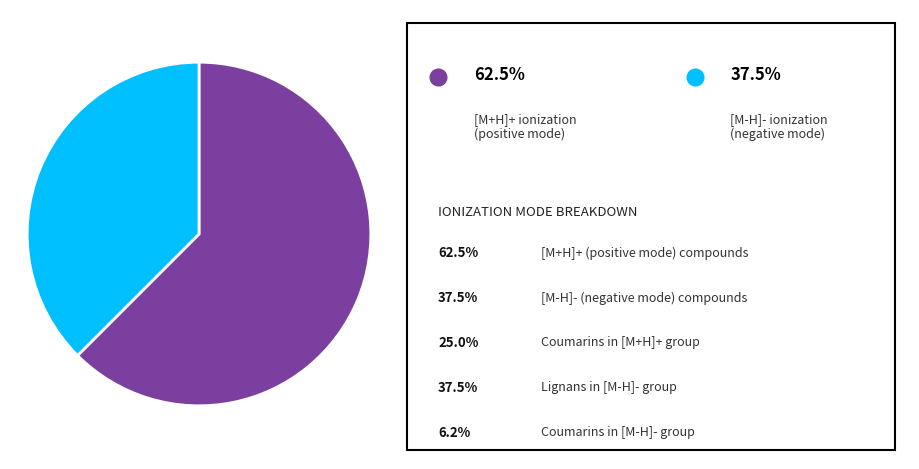

Is there a majority slice in this chart?

Yes